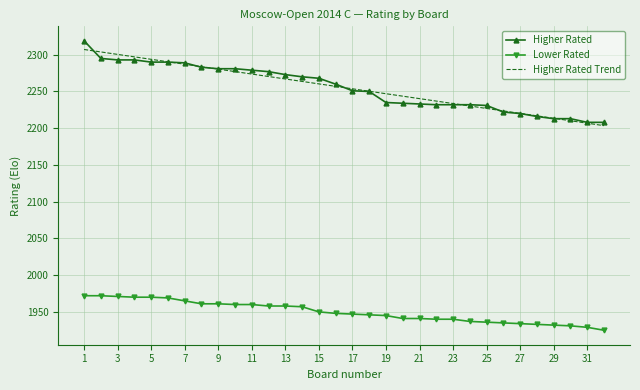

True or false: Higher Rated and Lower Rated cross at least once.

False